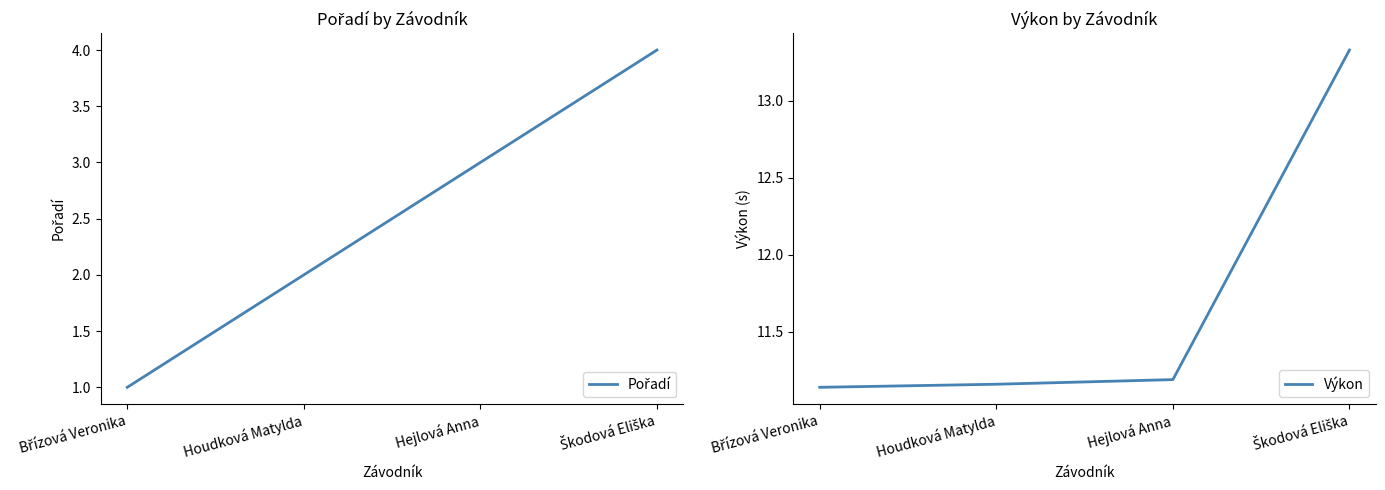

True or false: Pořadí and Výkon cross at least once.

False